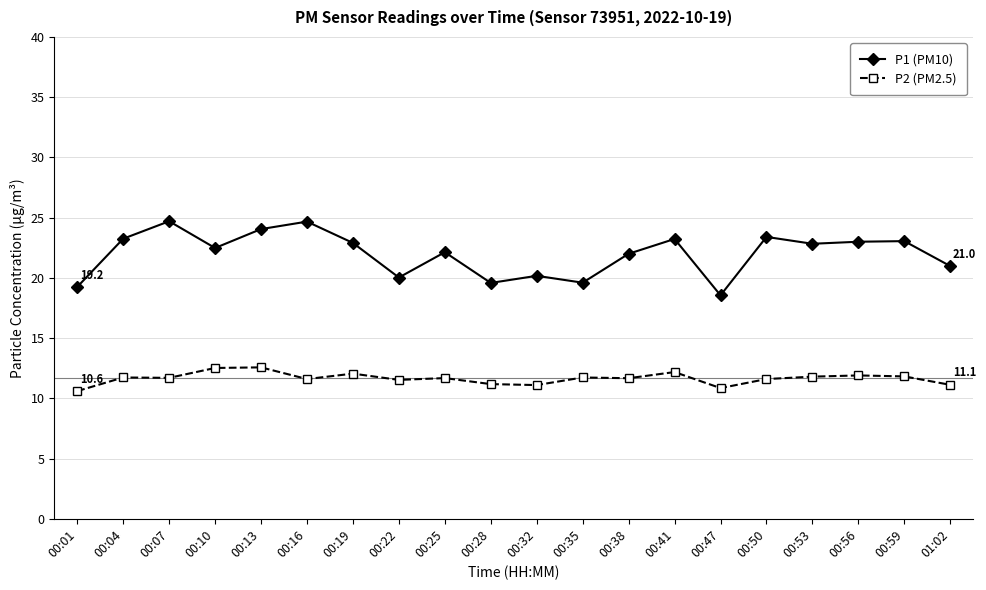

What is the label of the 15th point from the right?

00:16